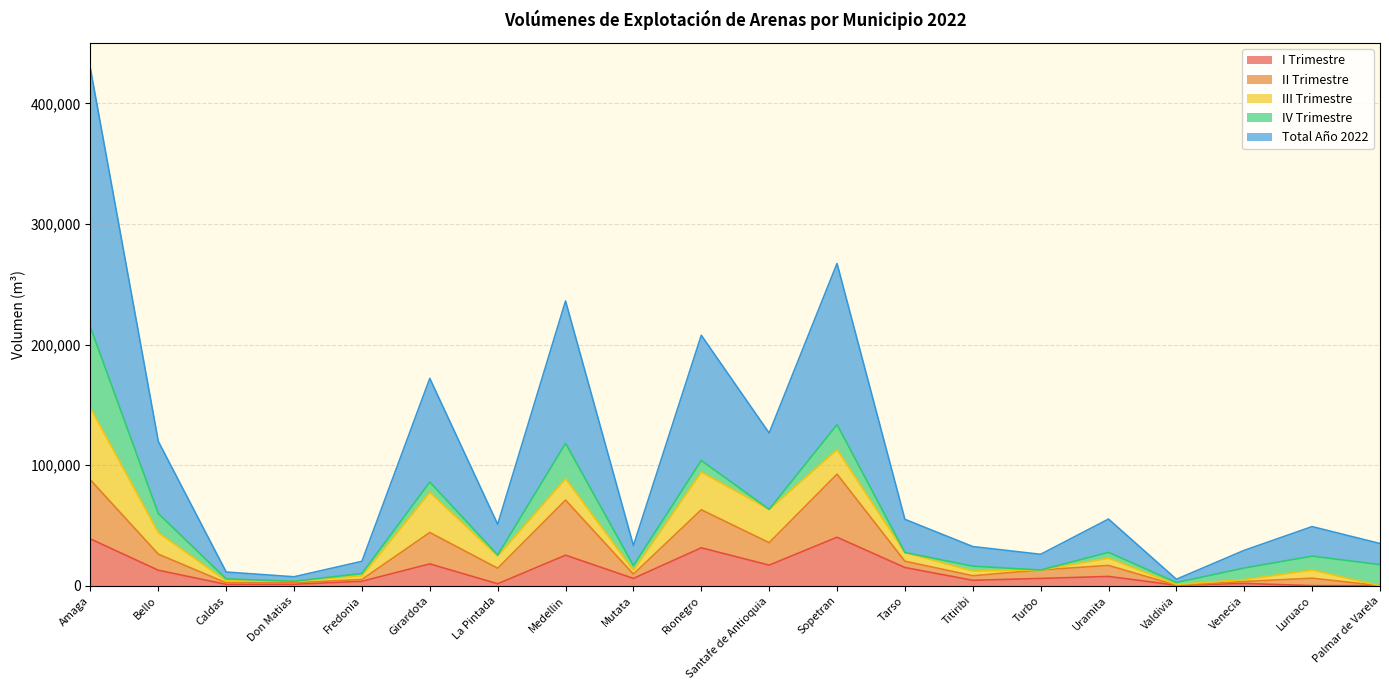

What is the maximum value for I Trimestre?

40161.3